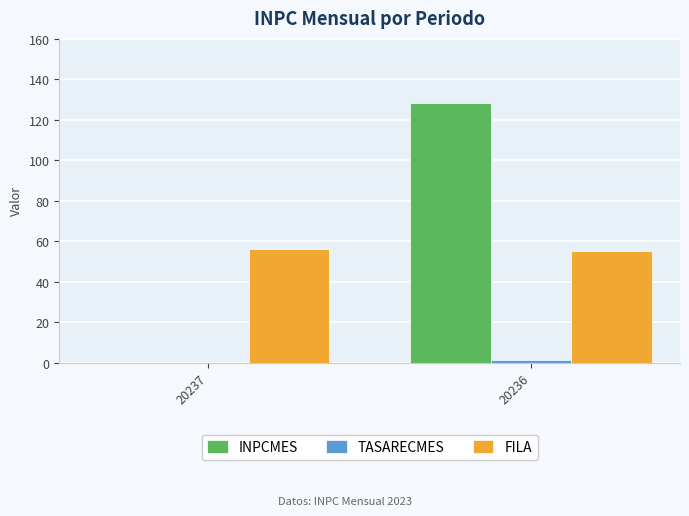

How many groups of bars are there?

2